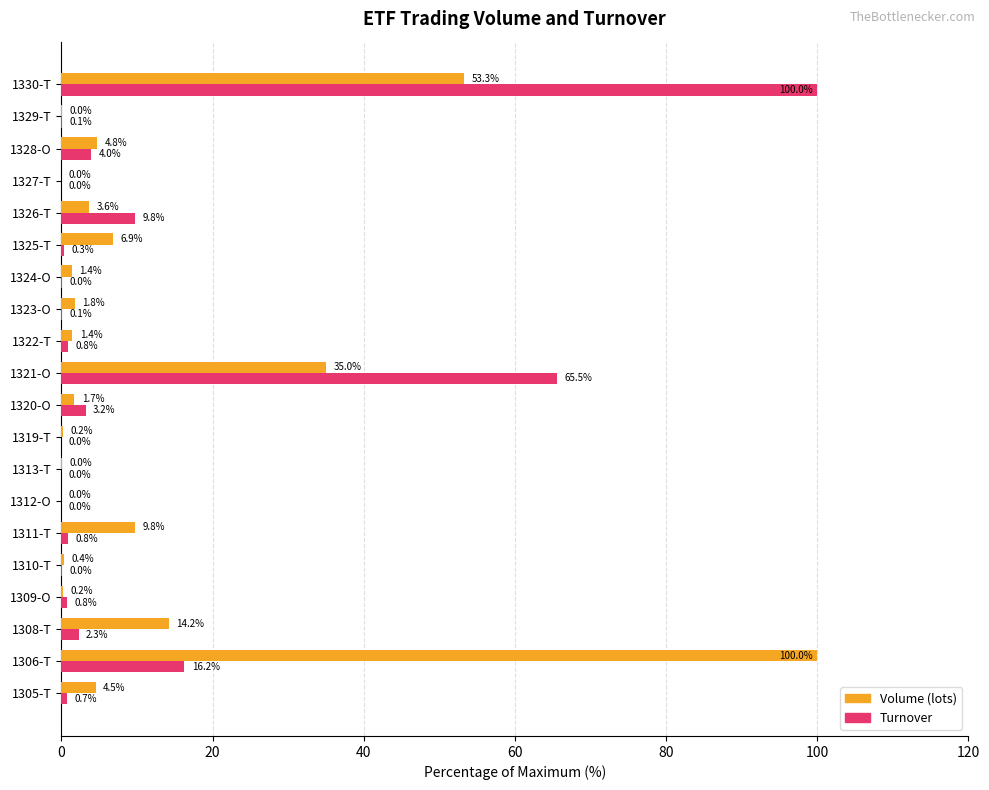

The Turnover series shows 152.4 at 1330-T. True or false?

False